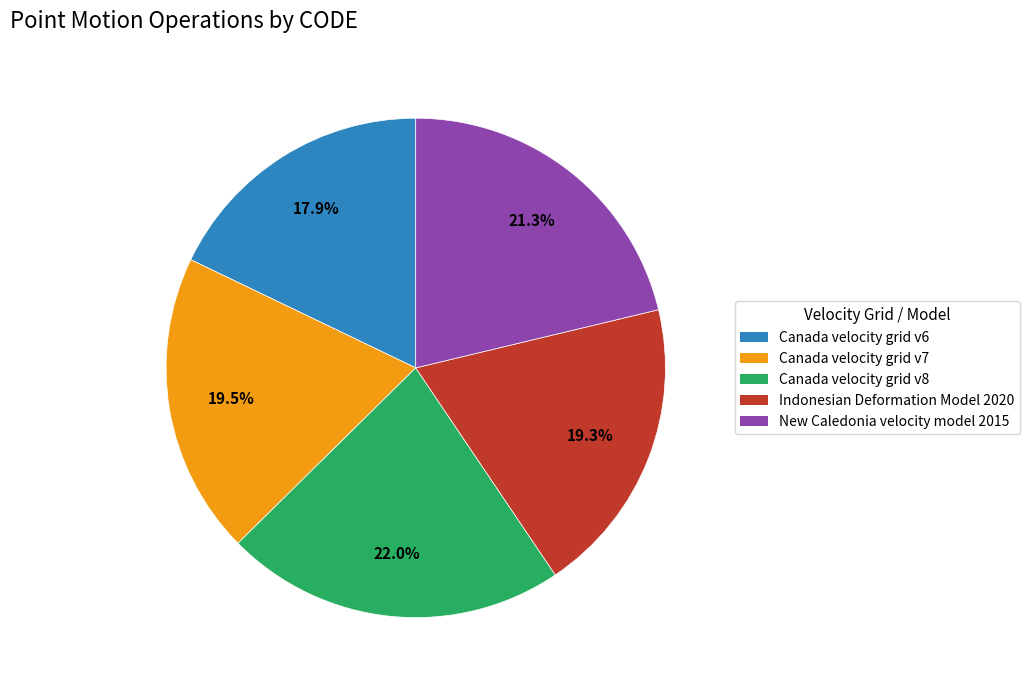

What is the largest slice in the pie chart?

Canada velocity grid v8